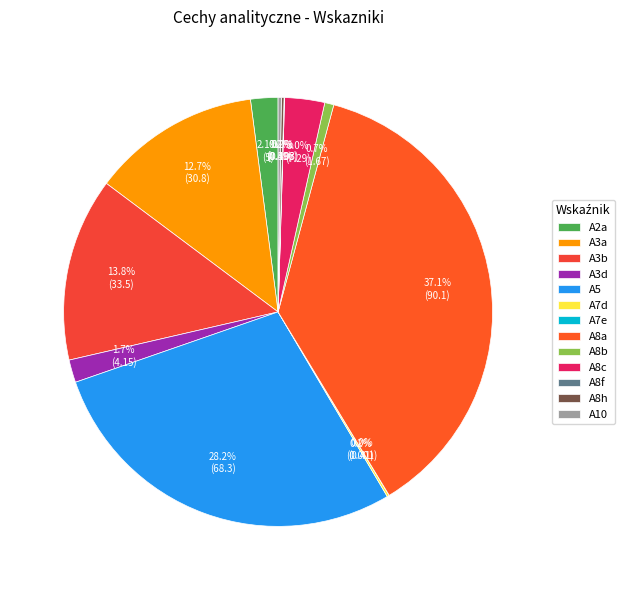

What is the change in value from A5 to A10?

-67.7